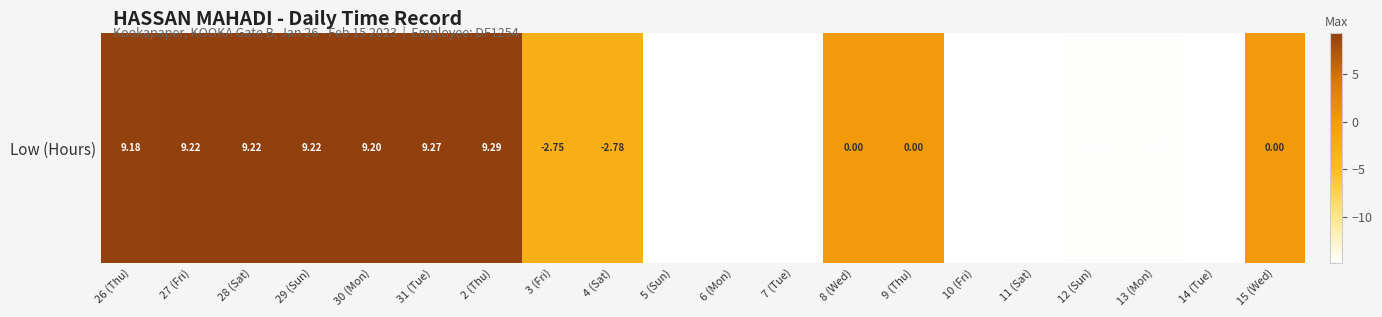

Reading left to right, list all the values displayed in this chart.

26 (Thu)=9.2	27 (Fri)=9.2	28 (Sat)=9.2	29 (Sun)=9.2	30 (Mon)=9.2	31 (Tue)=9.3	2 (Thu)=9.3	3 (Fri)=-2.8	4 (Sat)=-2.8	5 (Sun)=-14.7	6 (Mon)=-14.8	7 (Tue)=-14.8	8 (Wed)=0.0	9 (Thu)=0.0	10 (Fri)=-14.8	11 (Sat)=-14.8	12 (Sun)=-14.7	13 (Mon)=-14.7	14 (Tue)=-14.8	15 (Wed)=0.0